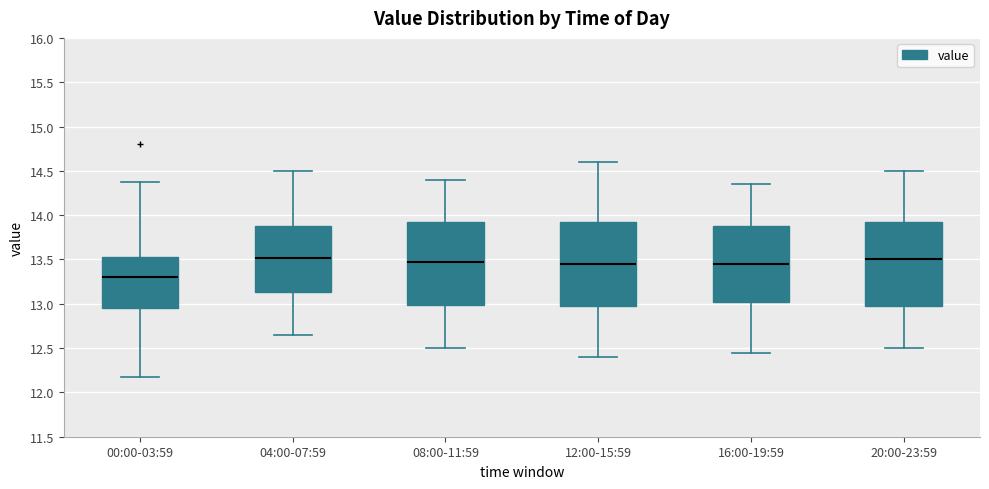

Which box has the lowest median line?

00:00-03:59